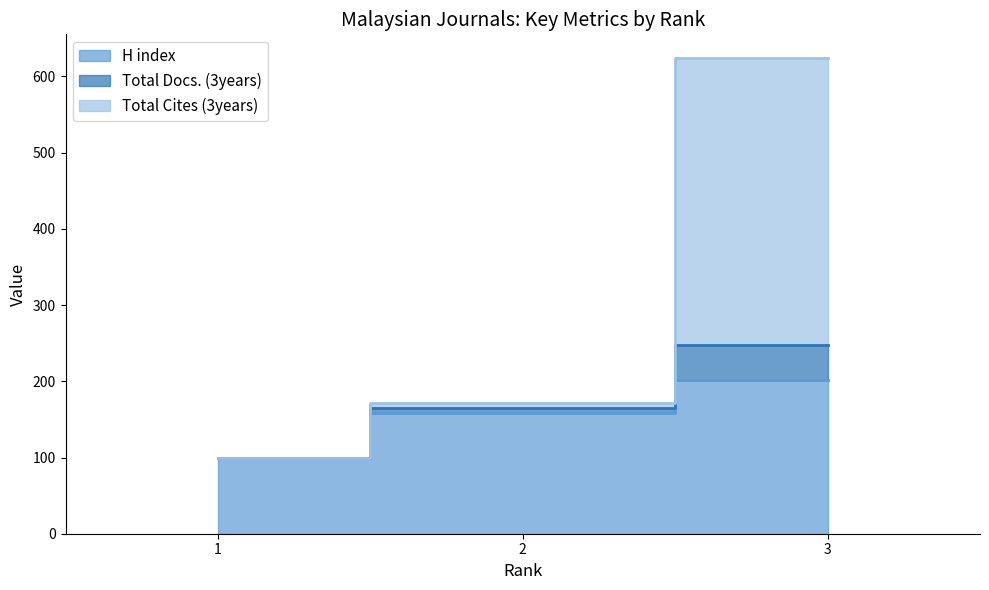

True or false: H index has a value of 202 at 3.

True